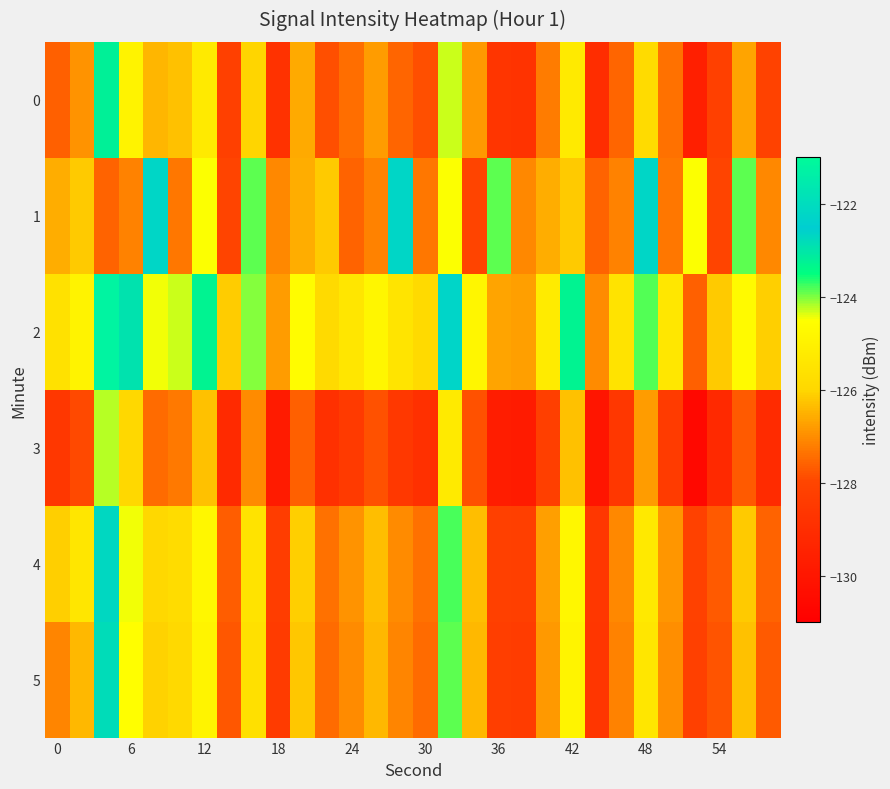

What is the greatest value displayed?

-121.2